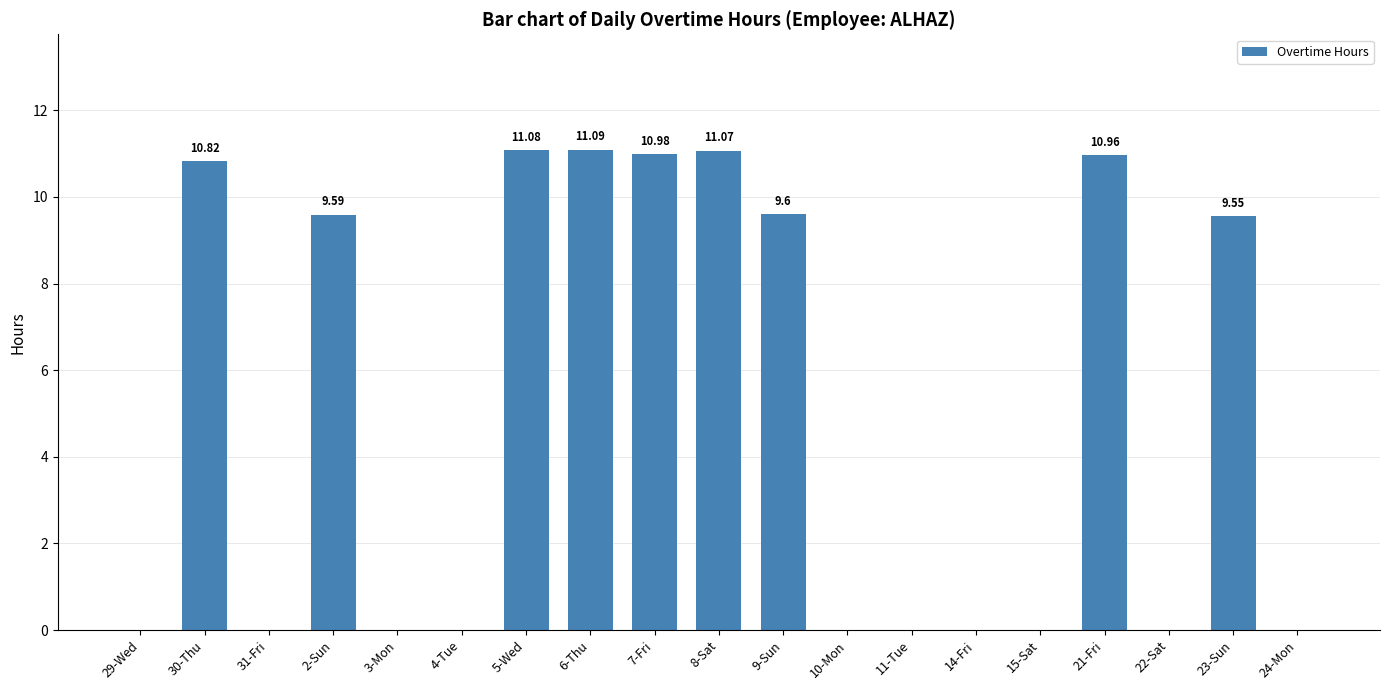

Read the value at 9-Sun.

9.6